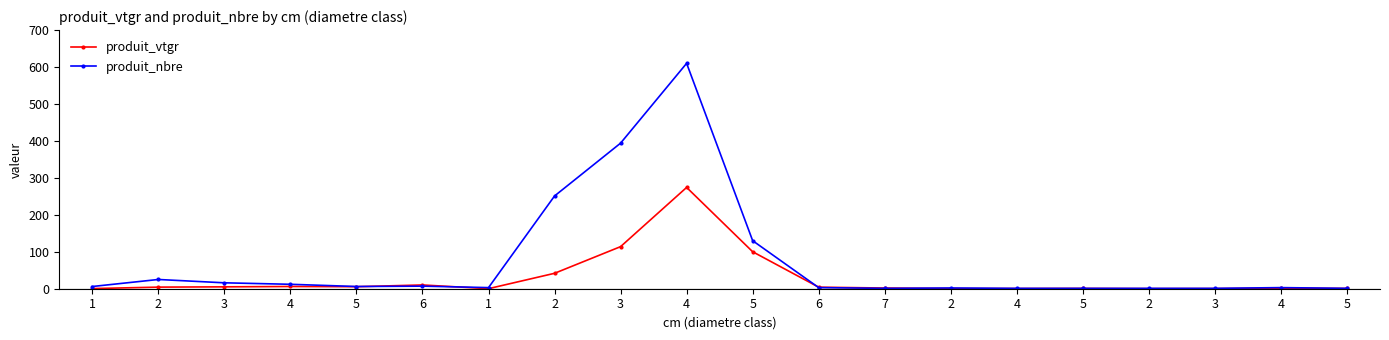

Reading left to right, list all the values displayed in this chart.

produit_vtgr: 1=0.4	2=4.3	3=5.1	4=6.0	5=5.4	6=10.2	1=0.2	2=41.7	3=113.9	4=274.1	5=100.1	6=4.2	7=1.9	2=0.4	4=0.4	5=0.8	2=0.2	3=0.3	4=1.5	5=0.8
produit_nbre: 1=6.0	2=25.0	3=16.0	4=12.0	5=6.0	6=7.0	1=3.0	2=251.0	3=394.0	4=610.0	5=130.0	6=3.0	7=1.0	2=2.0	4=1.0	5=1.0	2=1.0	3=1.0	4=3.0	5=1.0